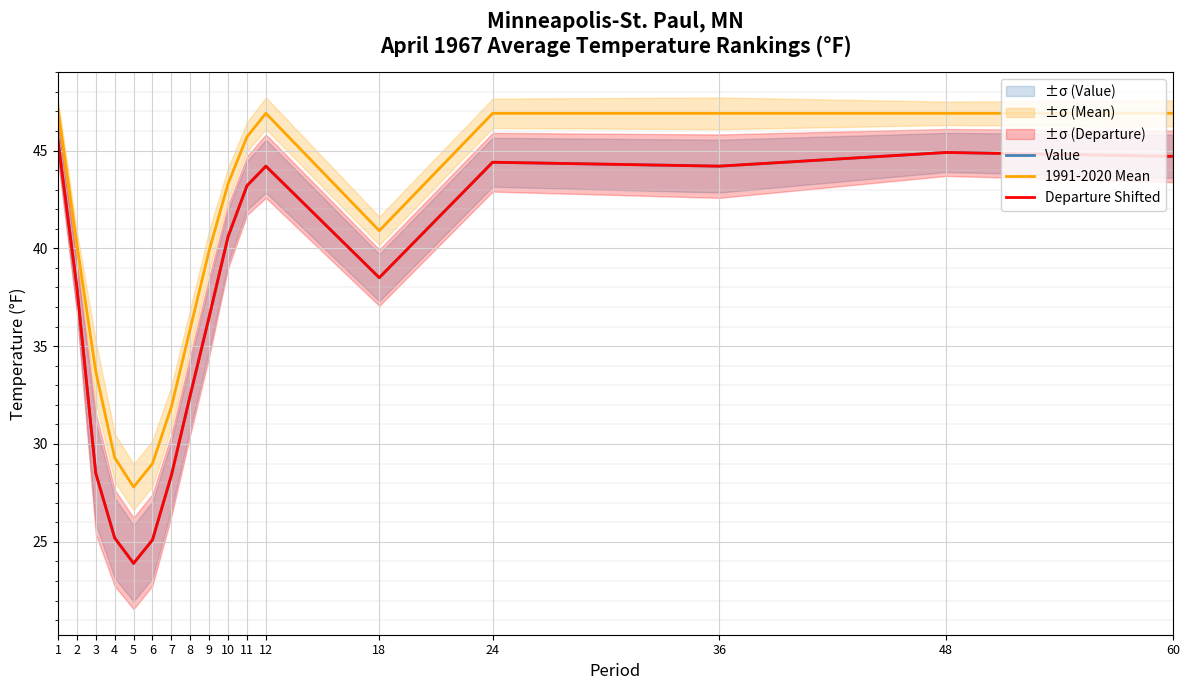

What are all the series names shown in the legend?

Value, 1991-2020 Mean, Departure Shifted